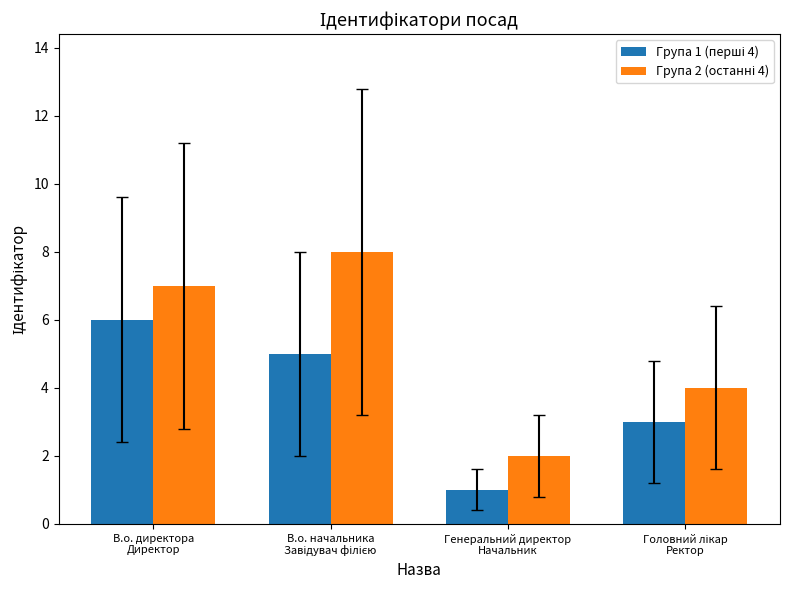

What is the greatest value displayed?

8